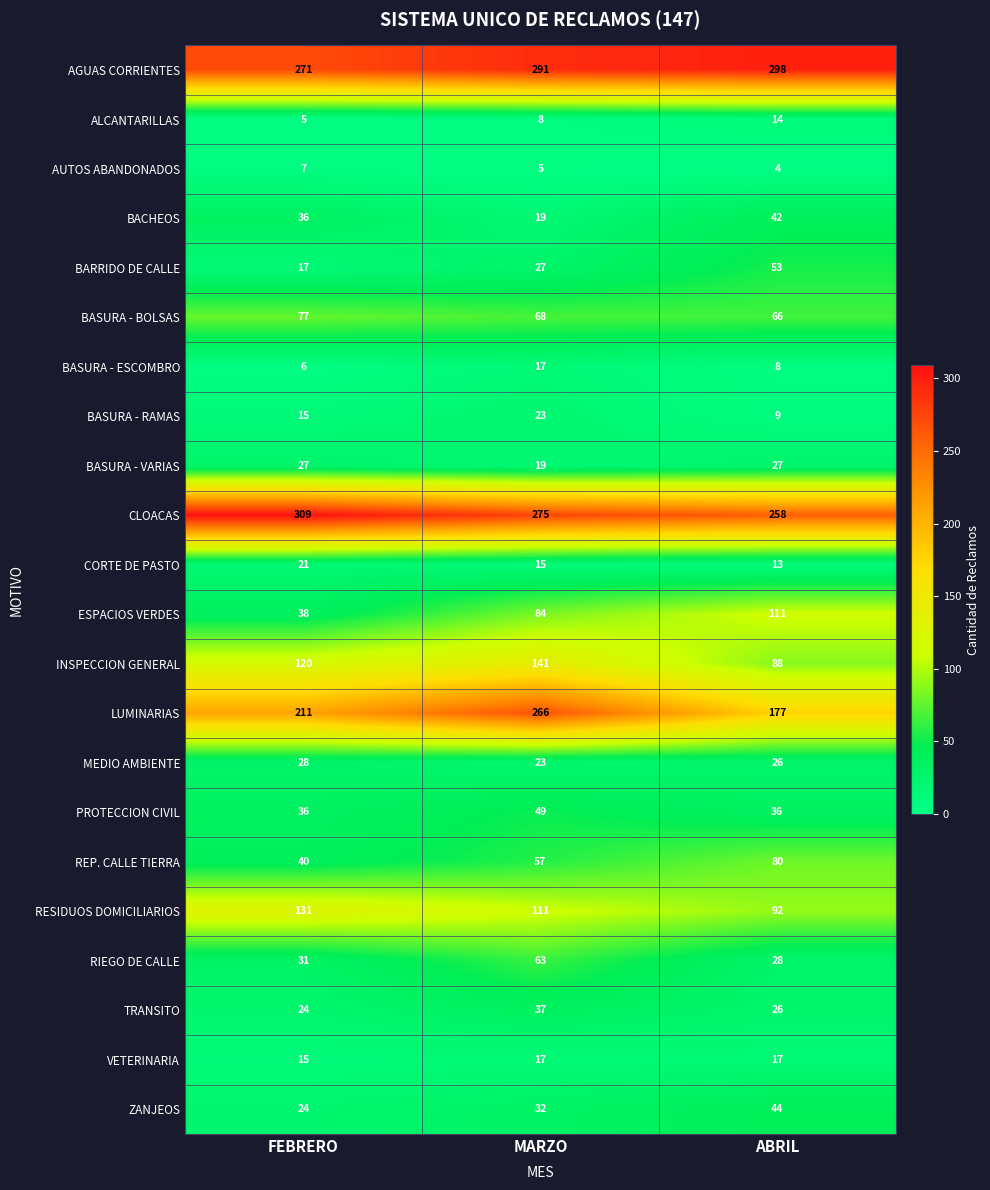

What is the maximum value shown in the chart?

309